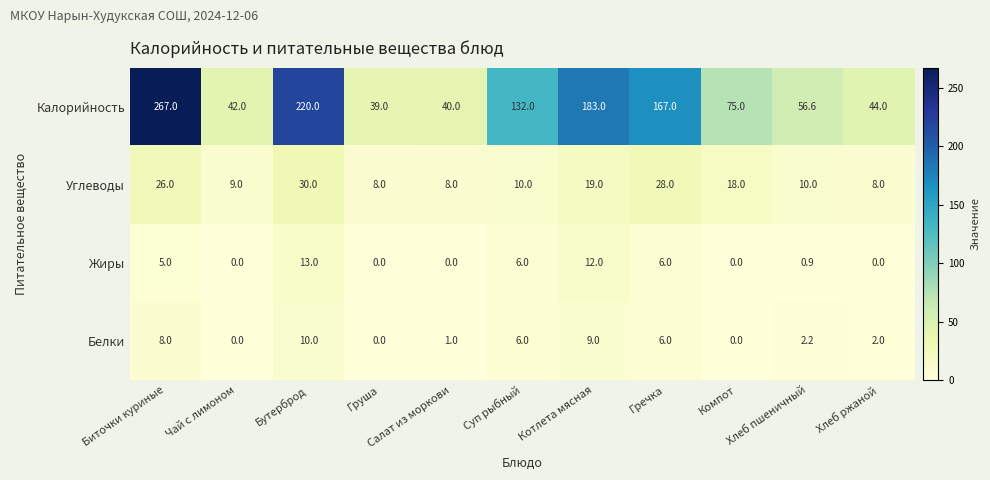

Rank the series by their maximum value, from lowest to highest.

Белки, Жиры, Углеводы, Калорийность